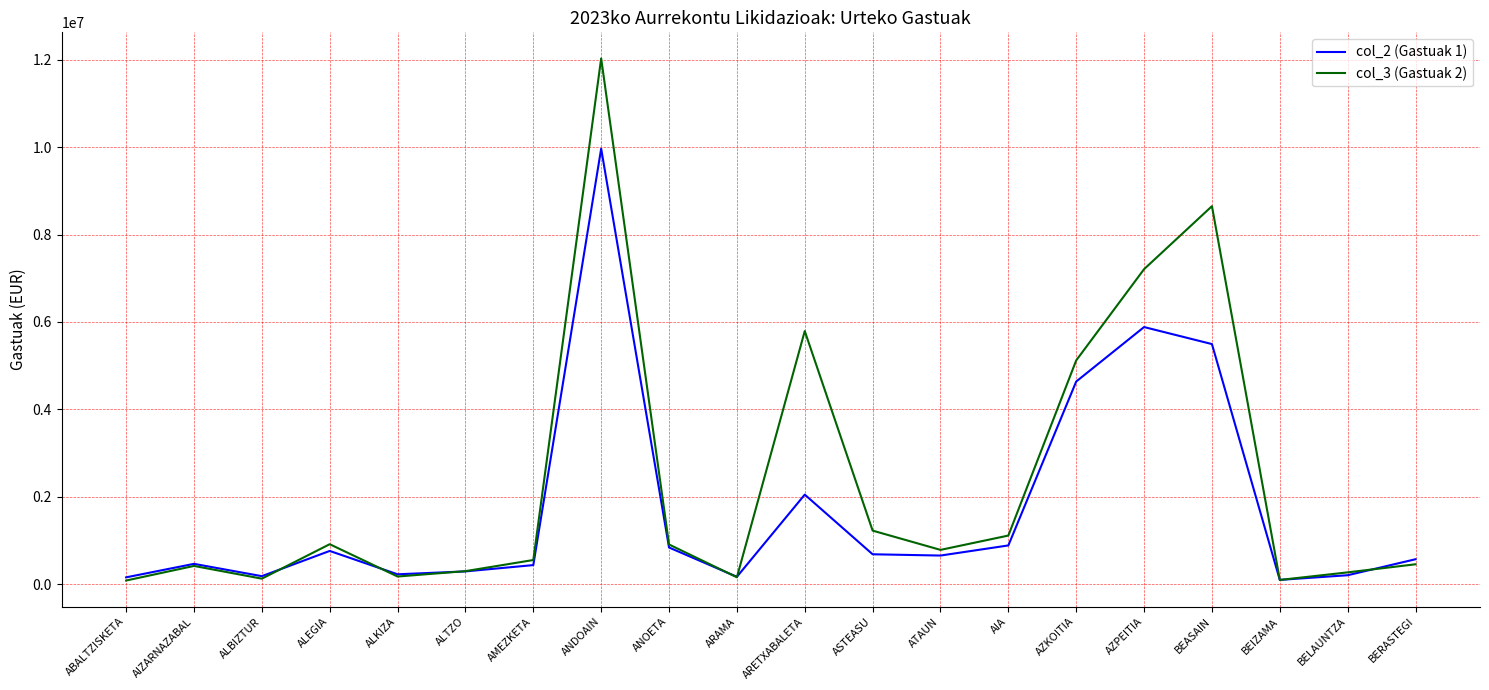

Which series ends up on top after the final intersection of col_3 (Gastuak 2) and col_2 (Gastuak 1)?

col_2 (Gastuak 1)